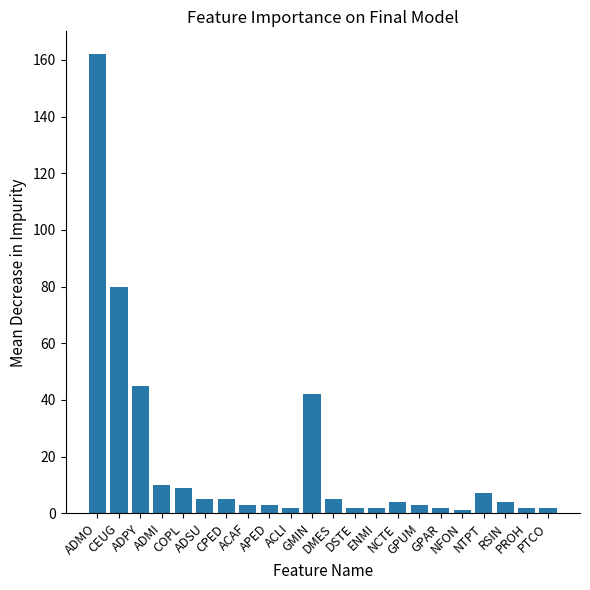

What is the value of the 5th bar from the left?

9